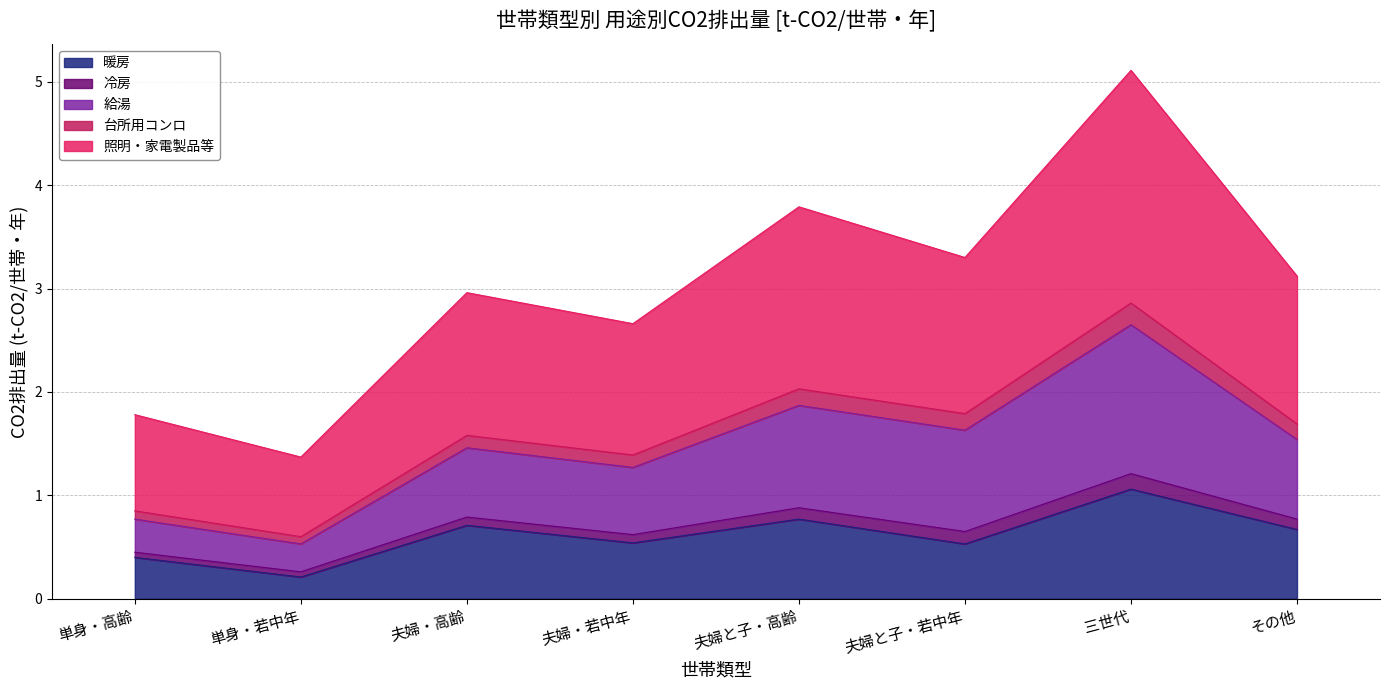

At which category does 給湯 reach its first local peak?

夫婦・高齢